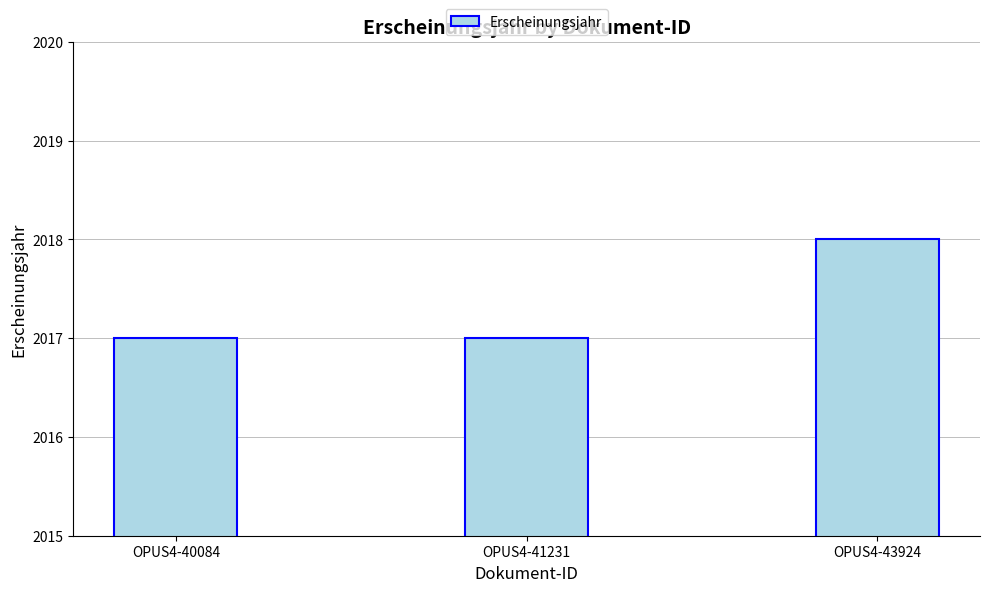

What is the value of the 3rd bar from the left?

2018